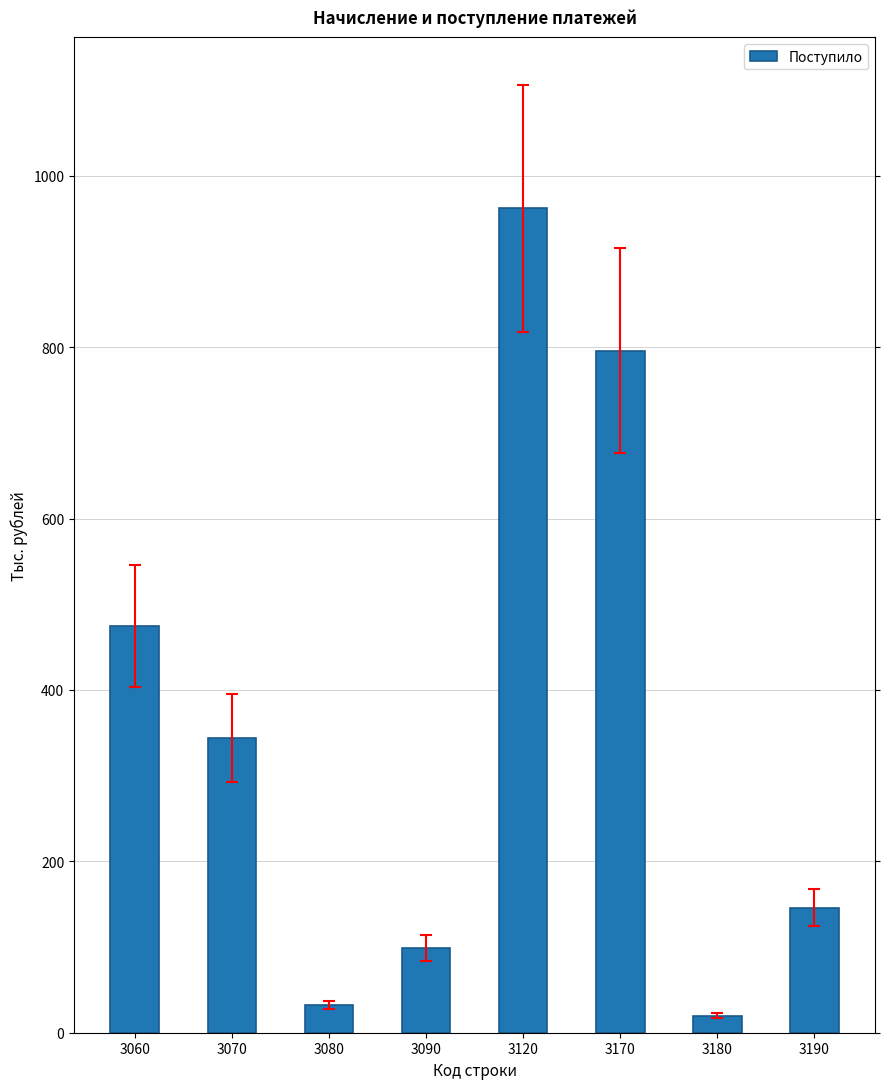

What is the difference between the values at 3190 and 3060?

329